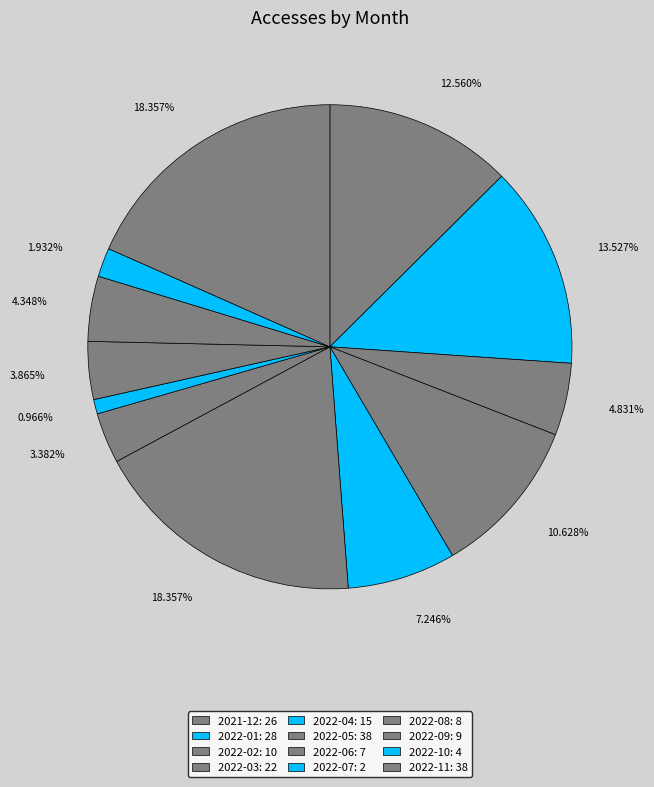

Combined, do 2022-11 and 2022-10 account for over 50%?

No